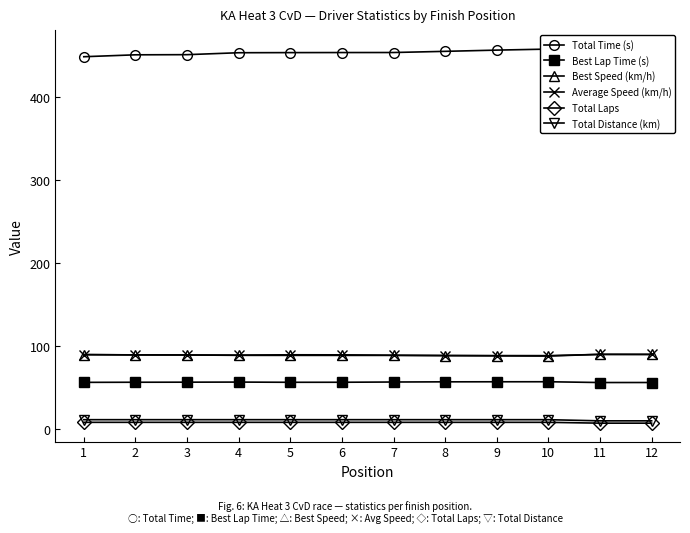

True or false: Average Speed (km/h) and Total Distance (km) intersect in this chart.

False